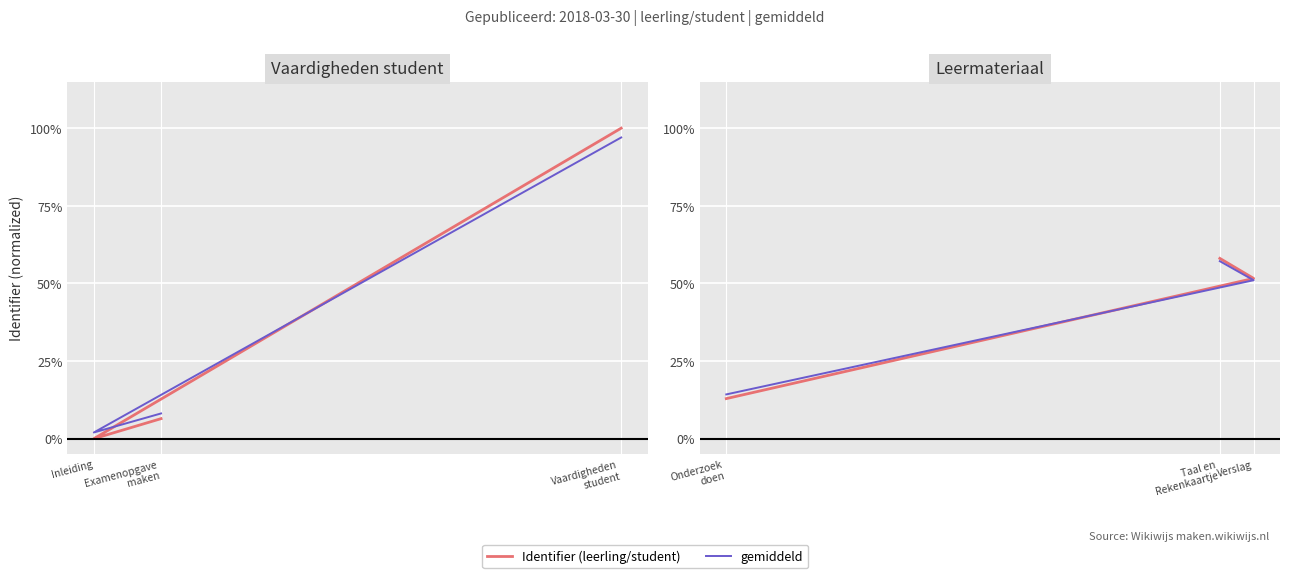

List the series in order of their overall mean, lowest first.

gemiddeld, Identifier (leerling/student)